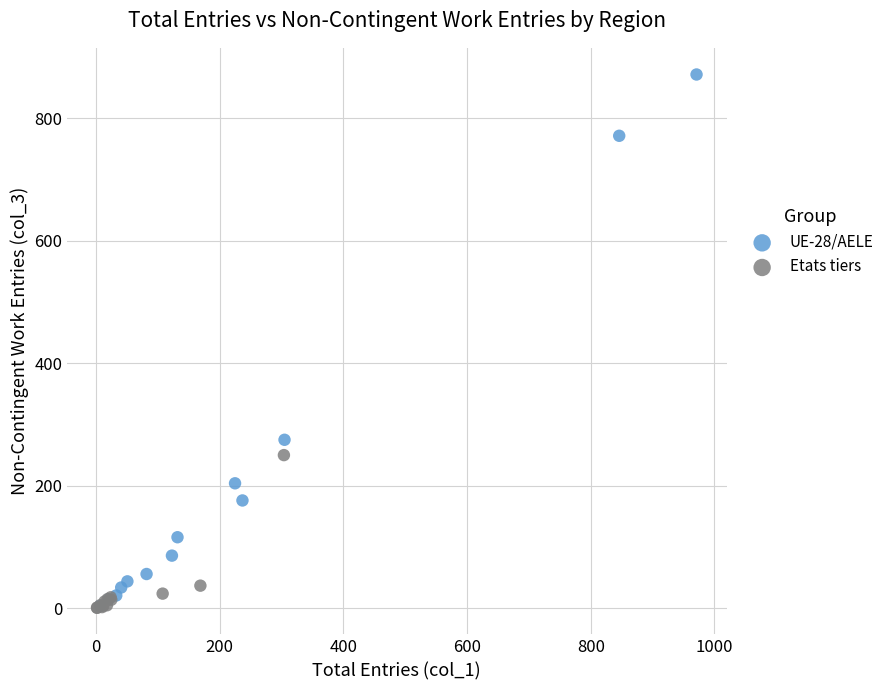

Which series reaches the maximum Y coordinate?

UE-28/AELE